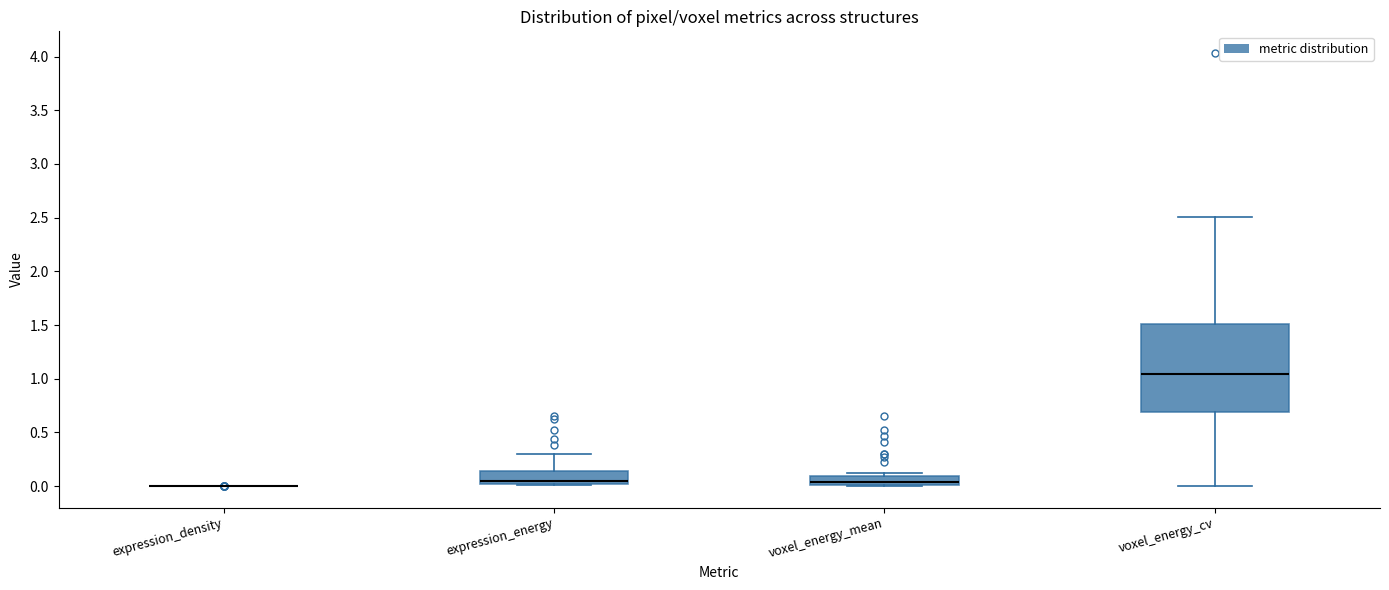

Reading left to right, transcribe this box plot: for each box, give where its median line is, the range the box spans, and where its two whiskers end, as read against the y-axis. The values are not printed on the chart, so give them approximately, as read against the axis.

expression_density: box collapsed to a line at 0.00, whiskers 0.00 to 0.00
expression_energy: median 0.05, box 0.00 to 0.15, whiskers 0.00 (just below the box's lower edge) to 0.30
voxel_energy_mean: median 0.05, box 0.00 to 0.10, whiskers 0.00 to 0.10 (just above the box's upper edge)
voxel_energy_cv: median 1.05, box 0.70 to 1.50, whiskers 0.00 to 2.50